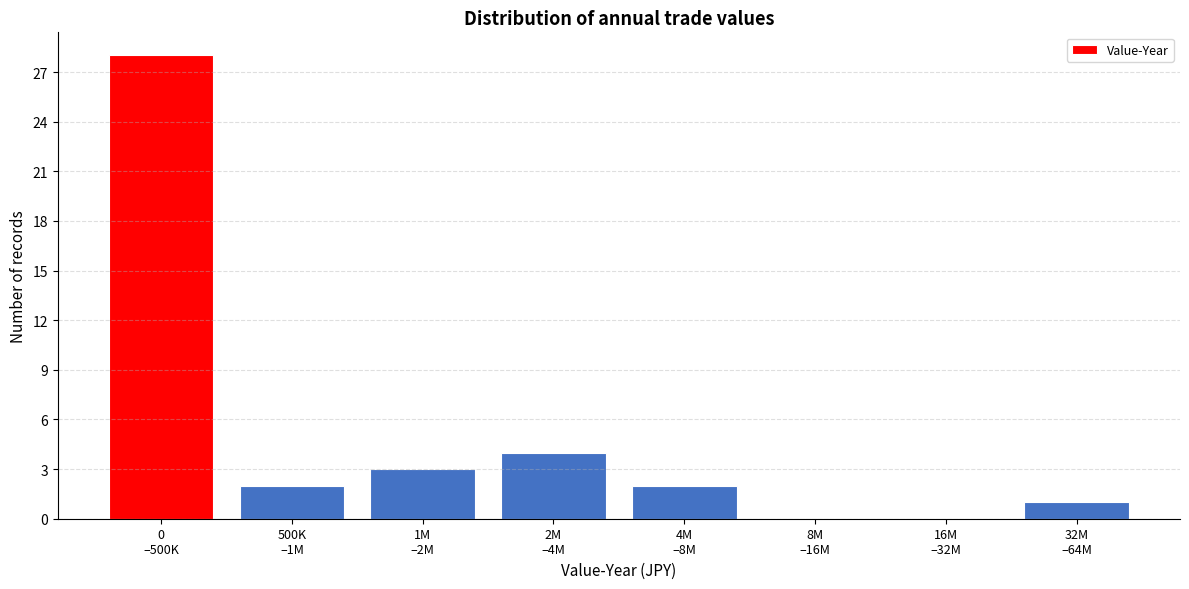

What is the maximum value shown in the chart?

28